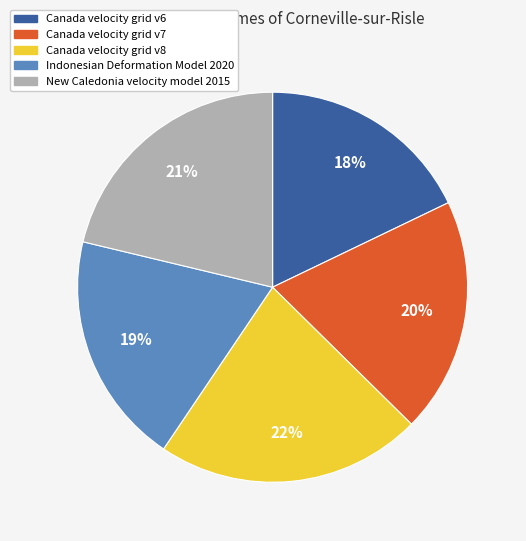

How many segments does this pie chart have?

5